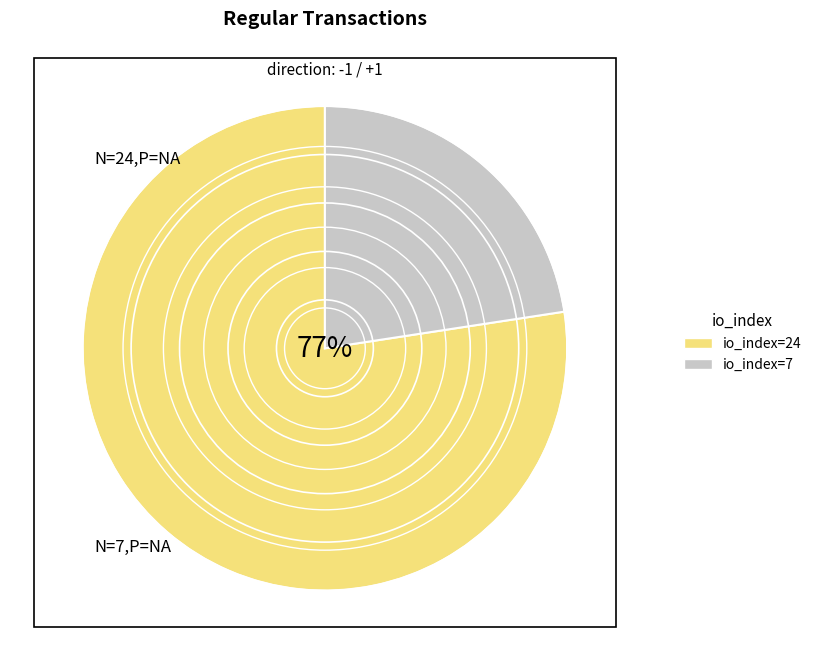

Combined, do io_index=7 and io_index=24 account for over 50%?

Yes